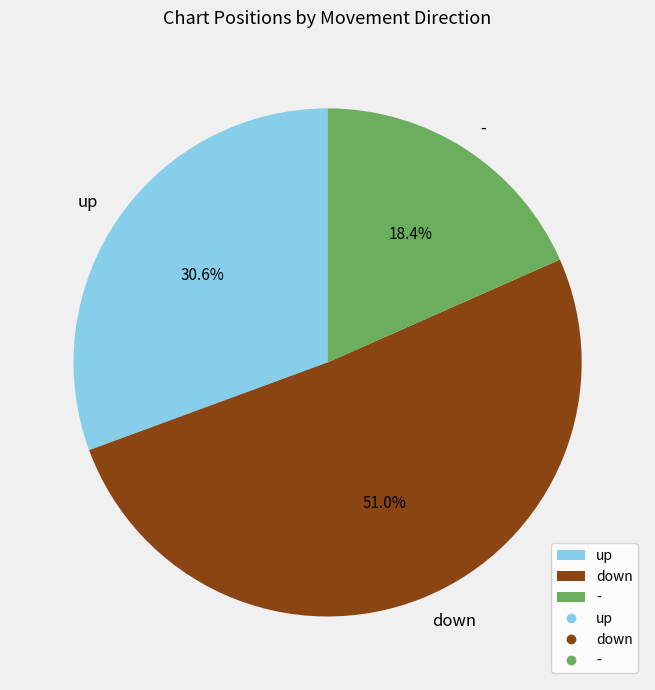

To the nearest percent, what is the average slice percentage?

33%